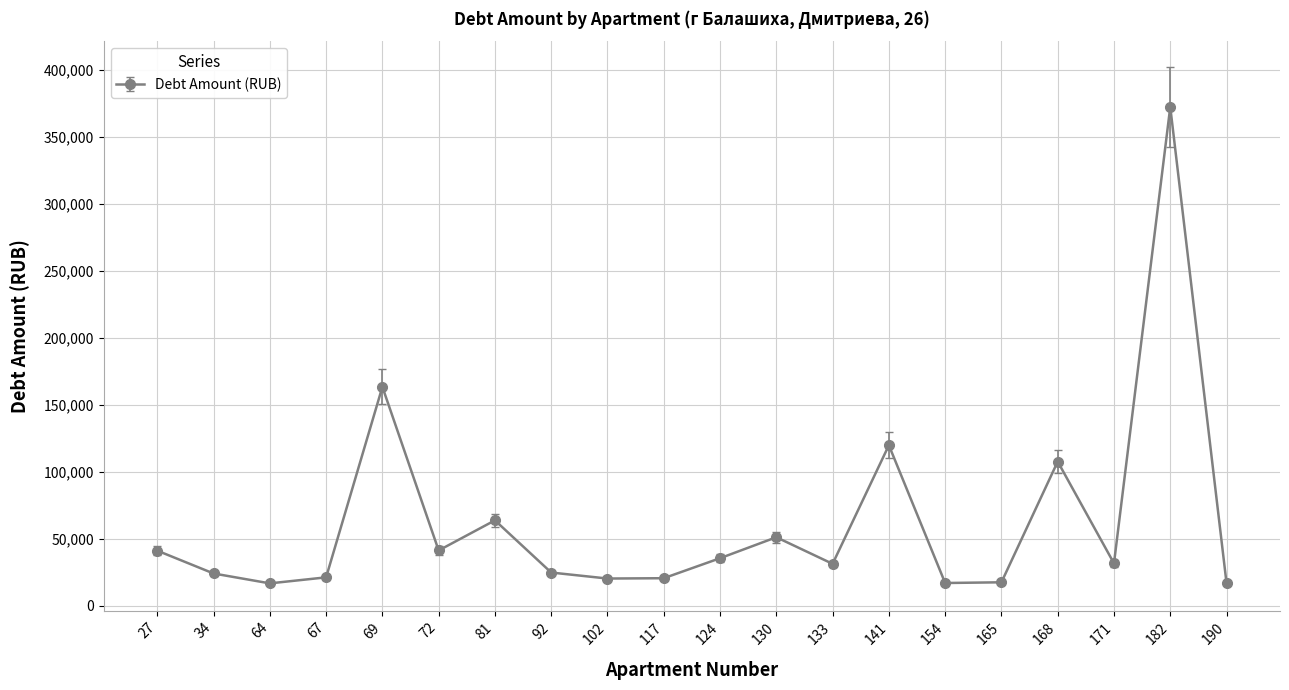

True or false: there are more than 2 points higher than both neighbors.

True